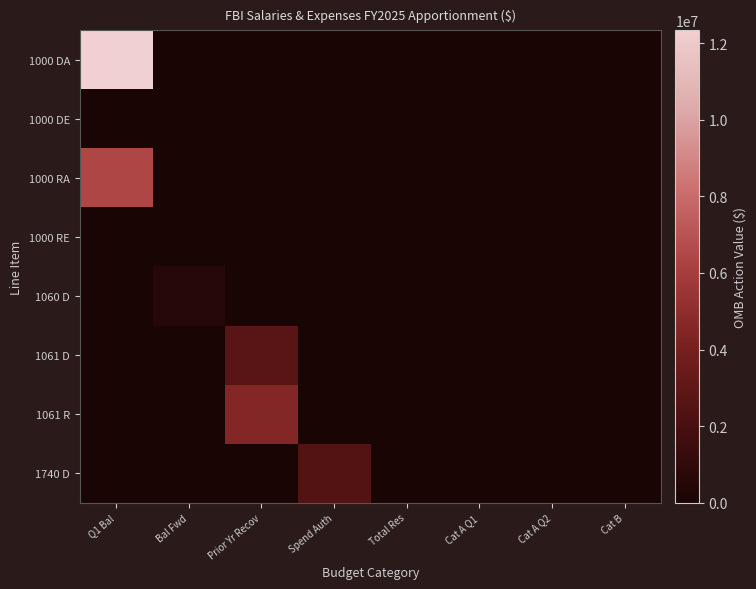

List the series in order of their peak value, lowest first.

1000 DE, 1000 RE, 1060 D, 1740 D, 1061 D, 1061 R, 1000 RA, 1000 DA